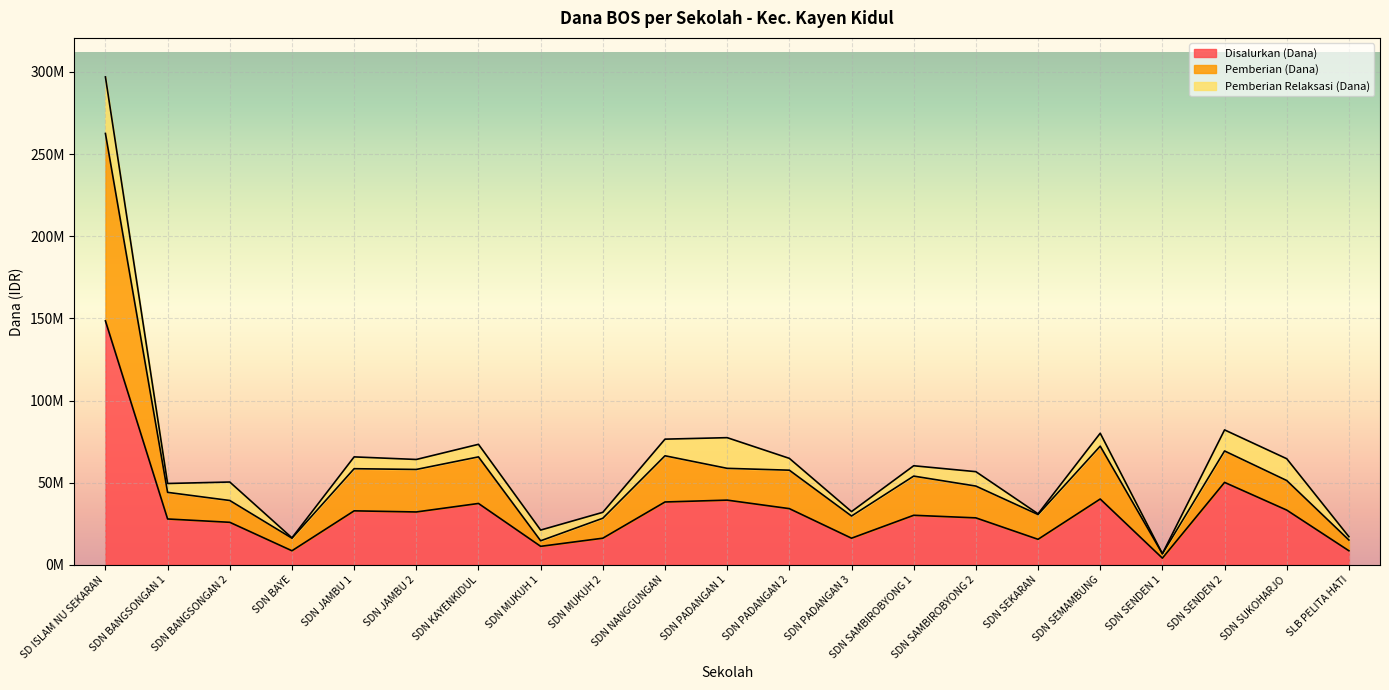

What are all the series names shown in the legend?

Disalurkan (Dana), Pemberian (Dana), Pemberian Relaksasi (Dana)